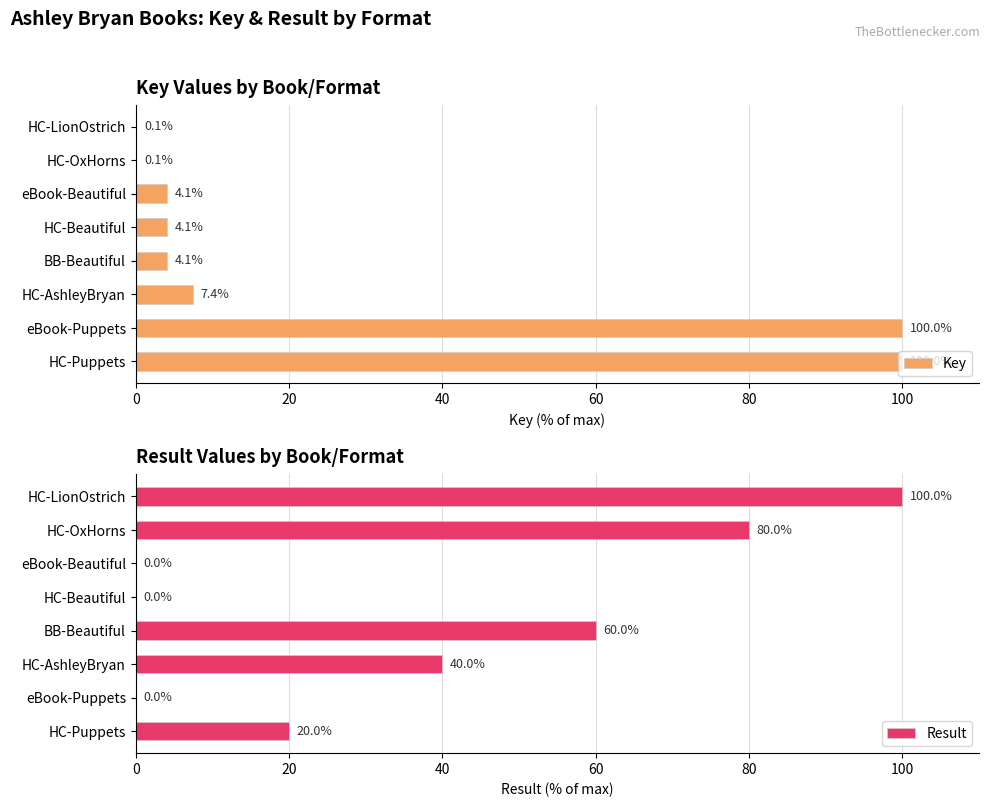

Which category has the highest value in the Result series?

HC-LionOstrich